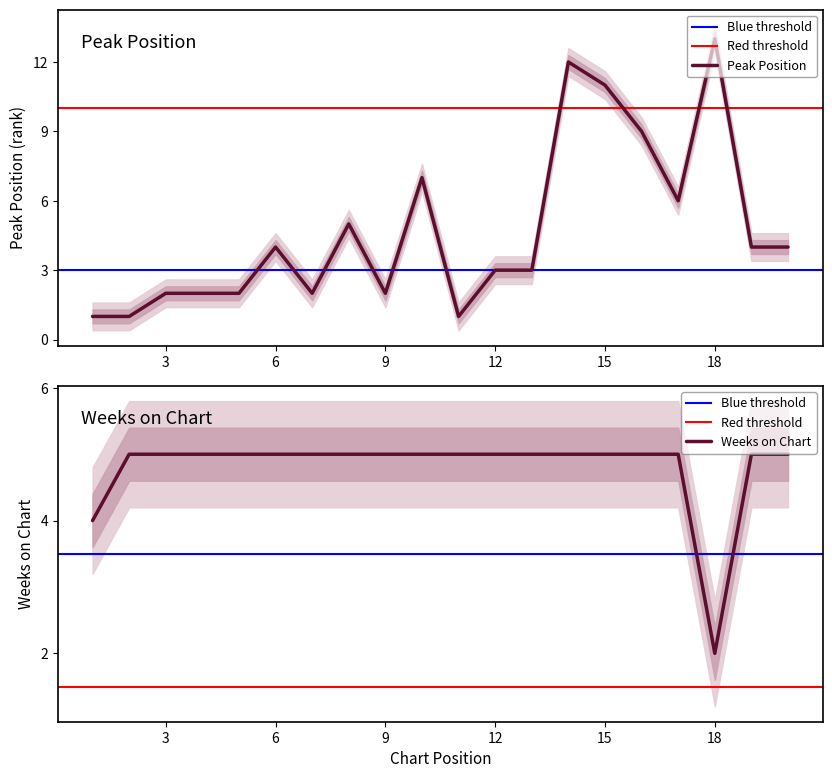

What is the minimum value shown in the chart?

1